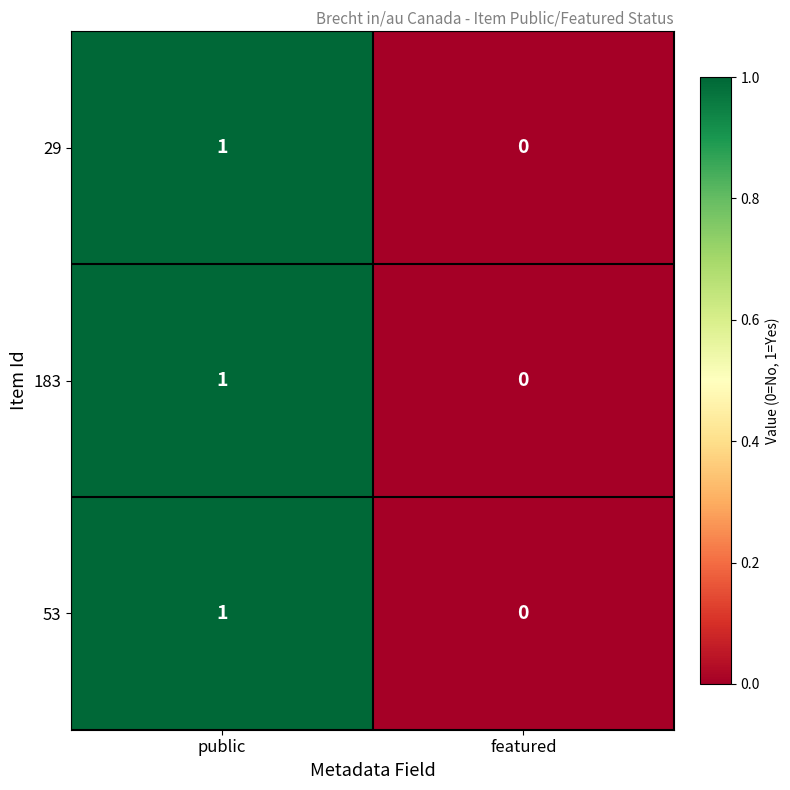

Which label corresponds to the smallest value in the chart?

featured